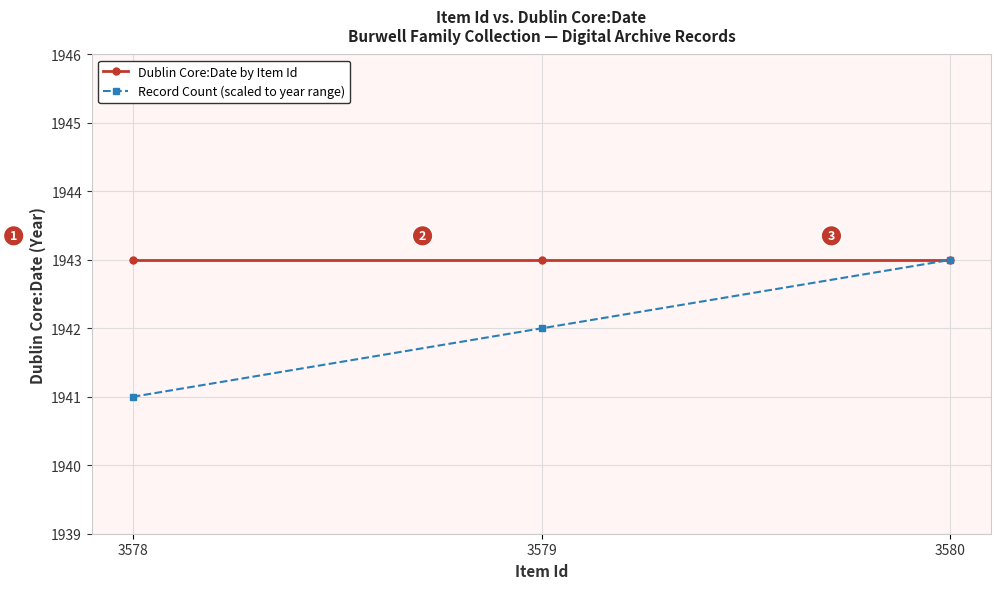

Rank the series at 3578 from lowest to highest value.

Record Count (scaled to year range), Dublin Core:Date by Item Id